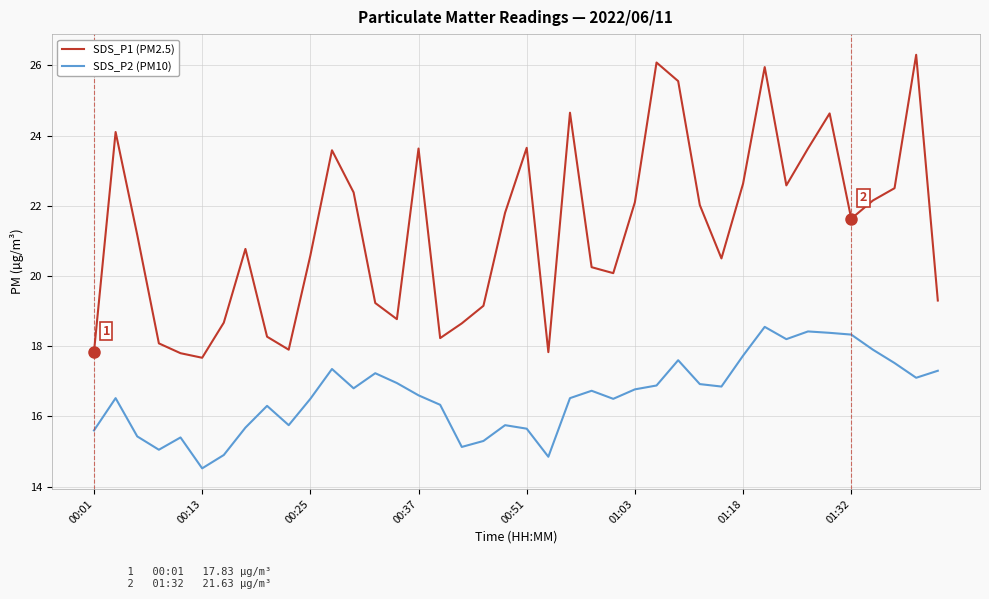

Rank the series by their maximum value, from lowest to highest.

SDS_P2 (PM10), SDS_P1 (PM2.5)